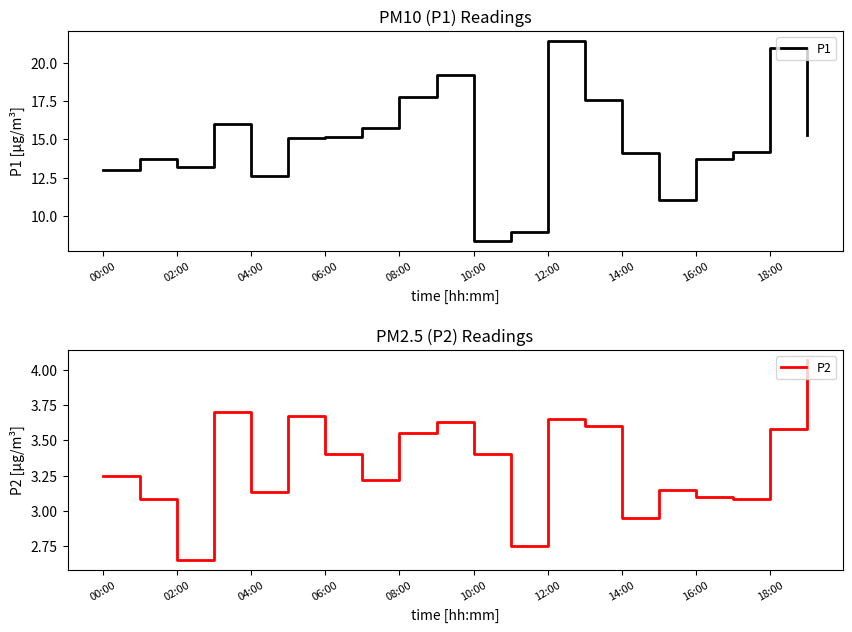

What are all the series names shown in the legend?

P1, P2